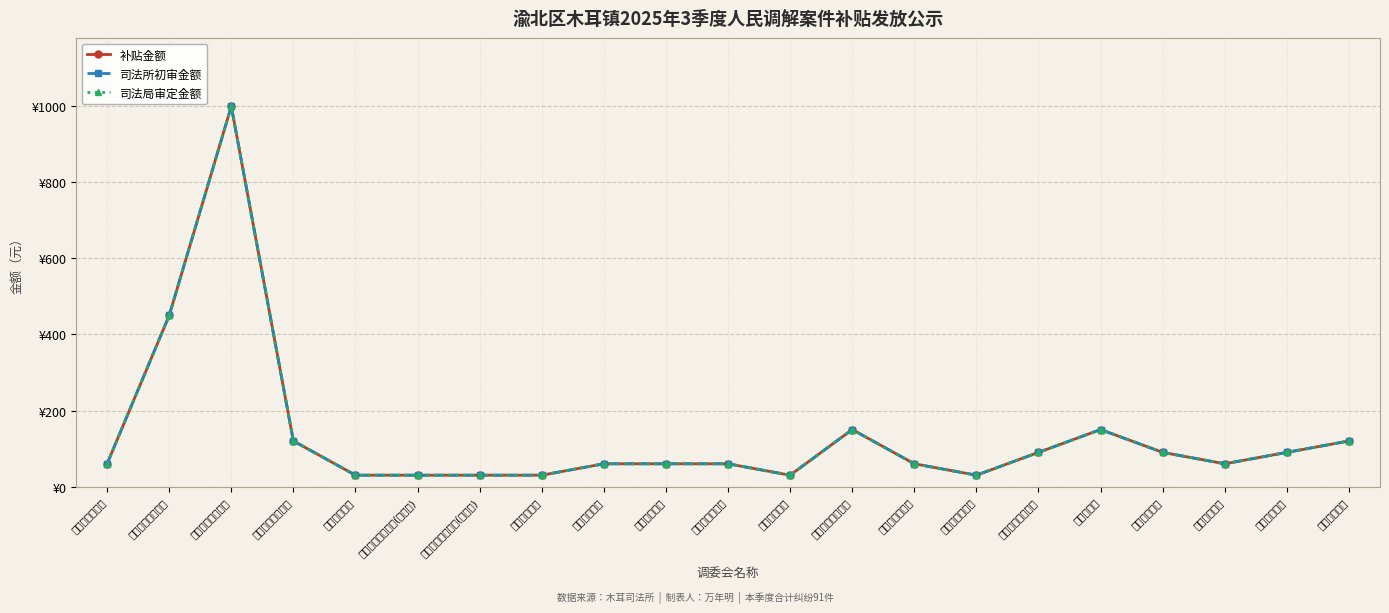

At which category is the sum across all series the highest?

华晖路社区调委会